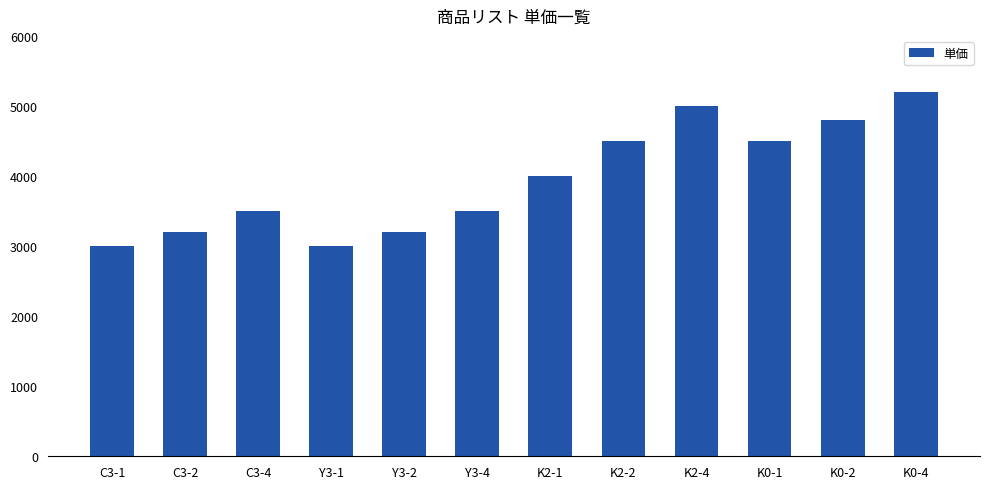

What is the sum of the values at C3-4 and C3-1?

6500